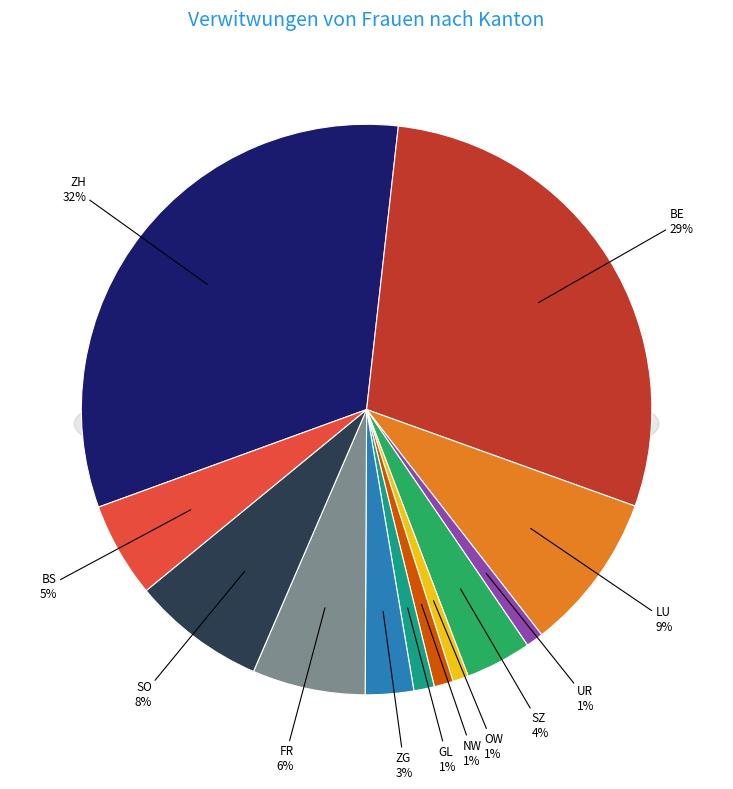

Which slice is the smallest?

OW